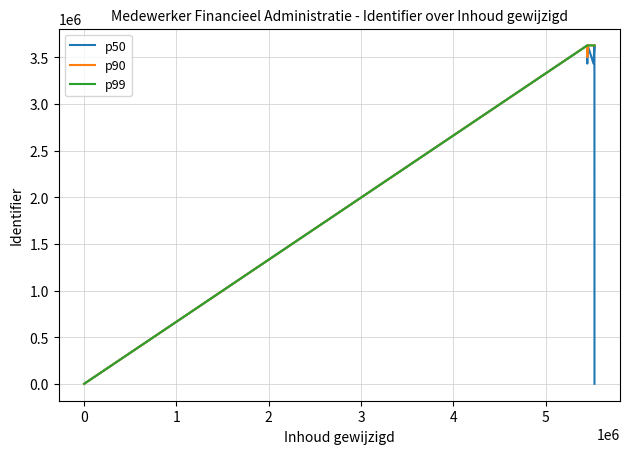

What is the label of the 3rd point from the right?

4